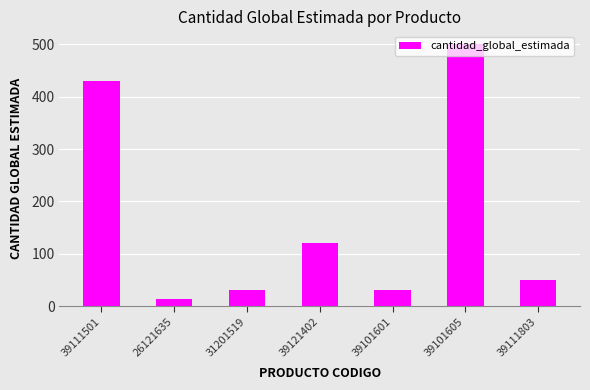

What is the sum of all values?

1173